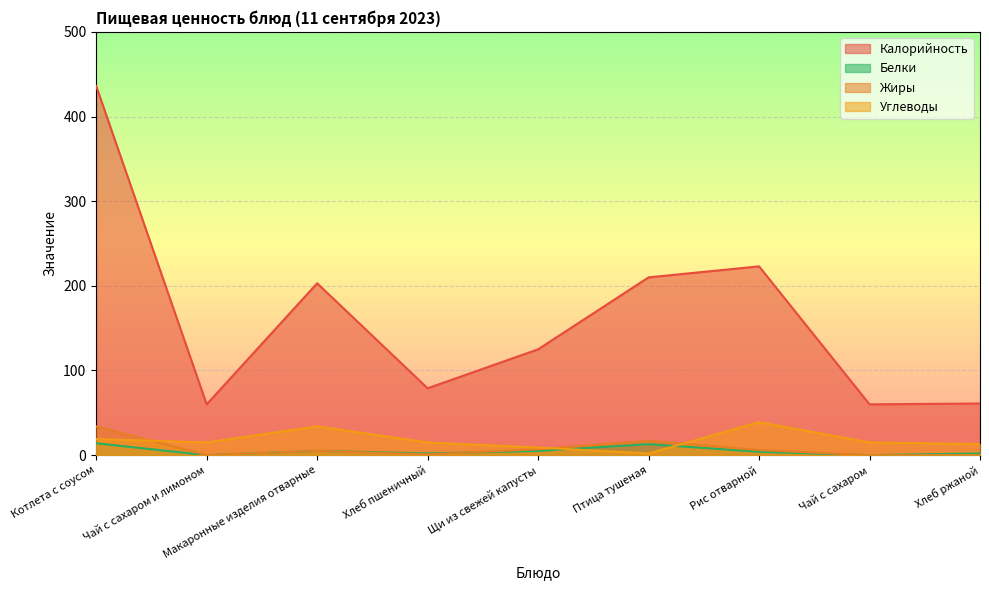

What is the difference between the highest and lowest values at Чай с сахаром?

60.0